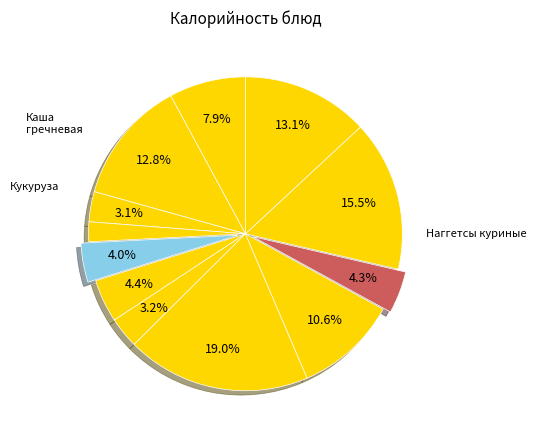

To the nearest percent, what is the average slice percentage?

8%